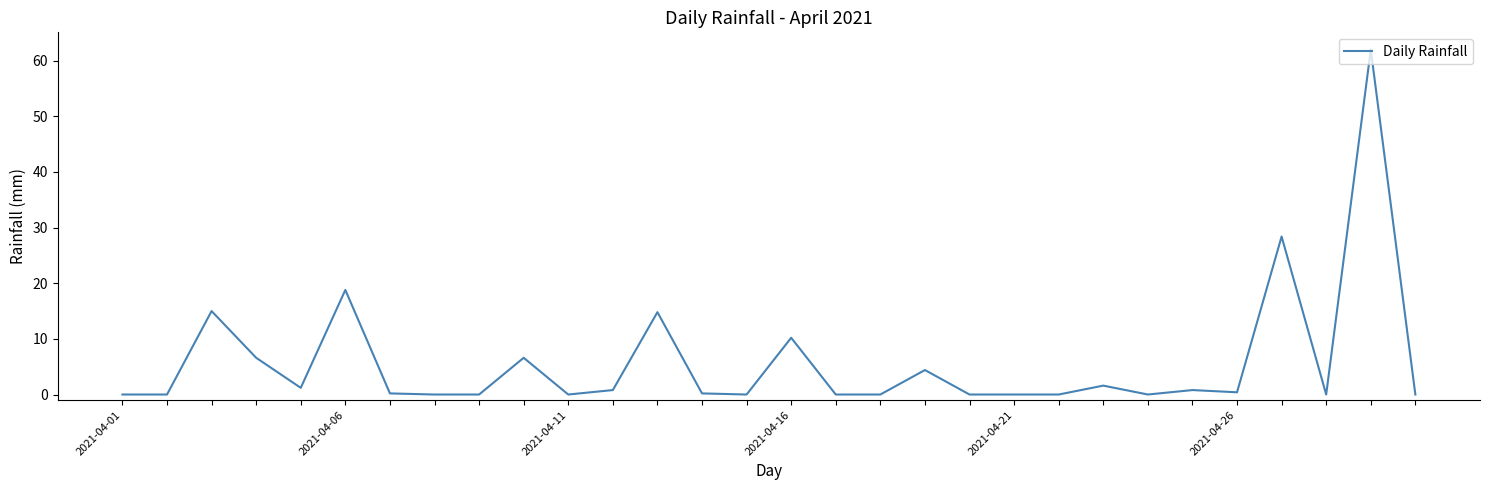

What is the sum of all values?

172.0